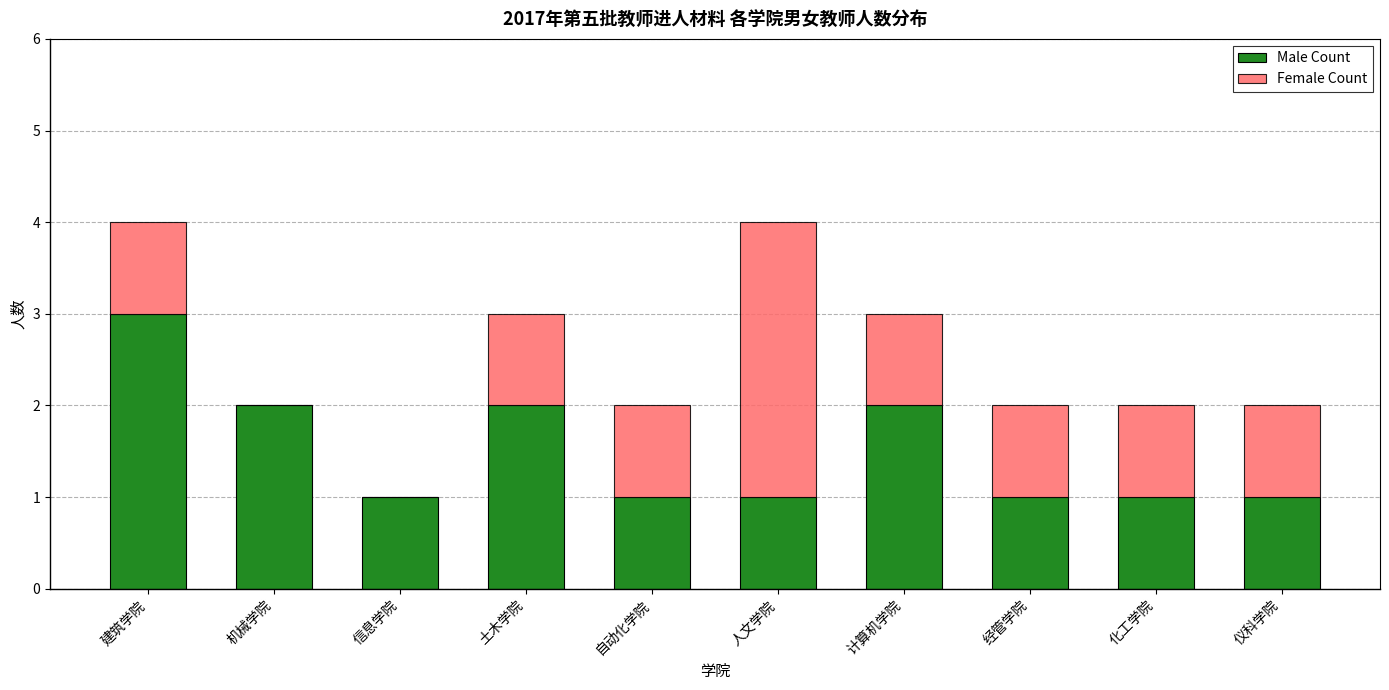

What is the total value across all series at 人文学院?

4